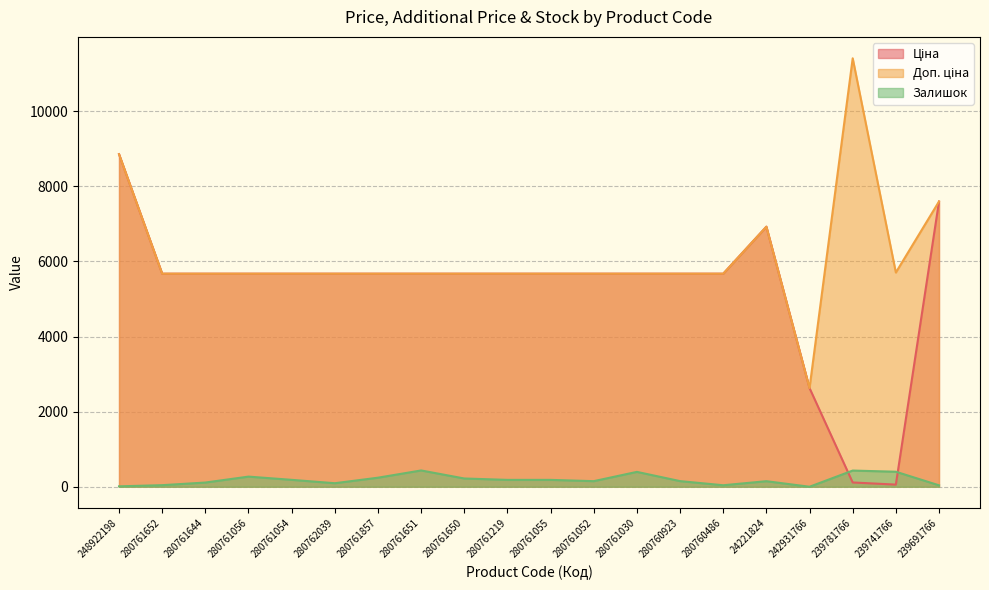

Is it true that Доп. ціна equals 11727.7 at 248922198?

False